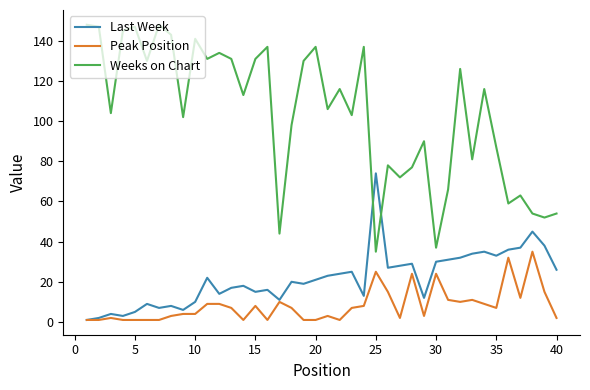

Which series has the widest spread of values?

Weeks on Chart